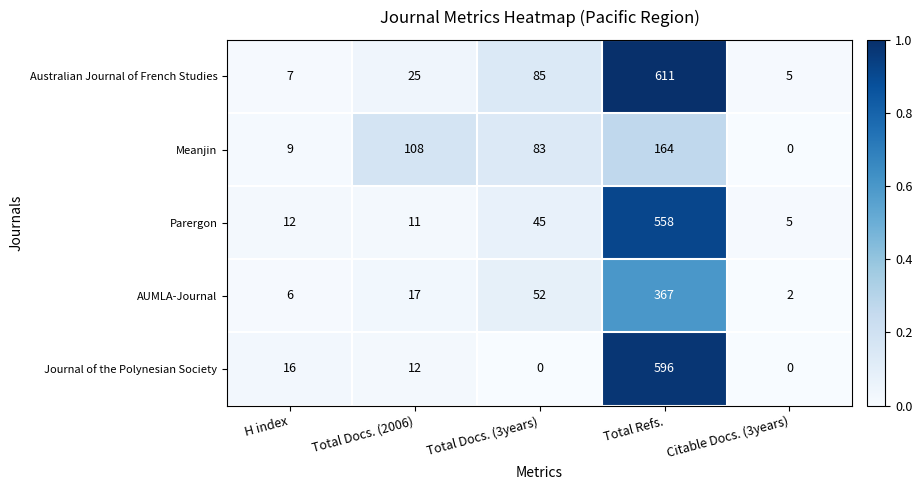

True or false: Australian Journal of French Studies has a value of 17 at Total Docs. (2006).

False